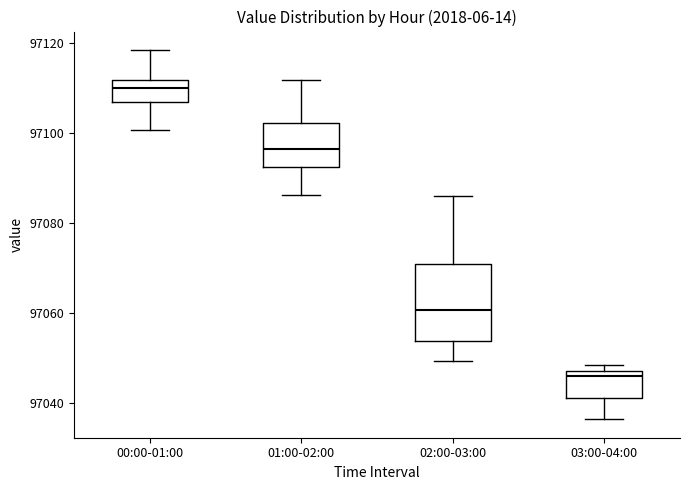

Which box has the highest median line?

00:00-01:00